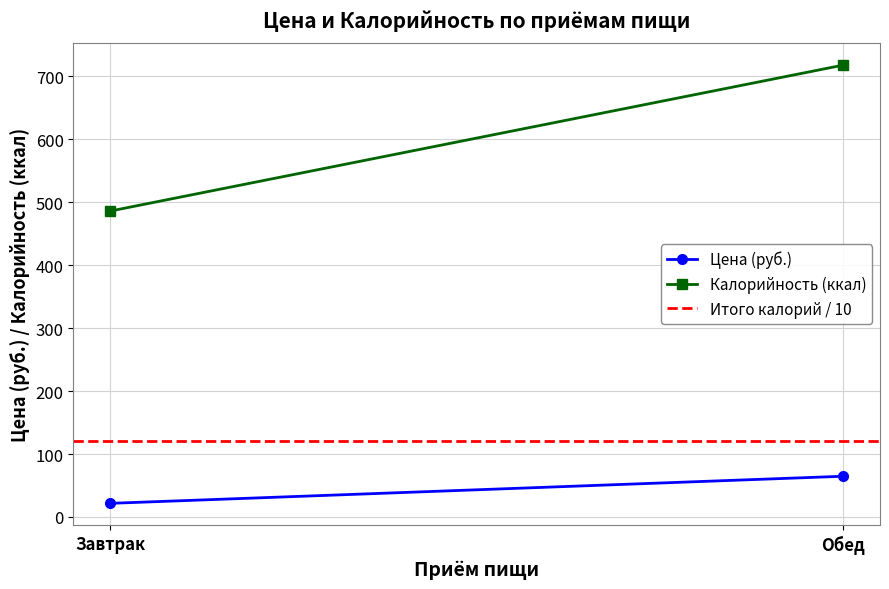

What value does the Цена (руб.) series have at Обед?

64.7